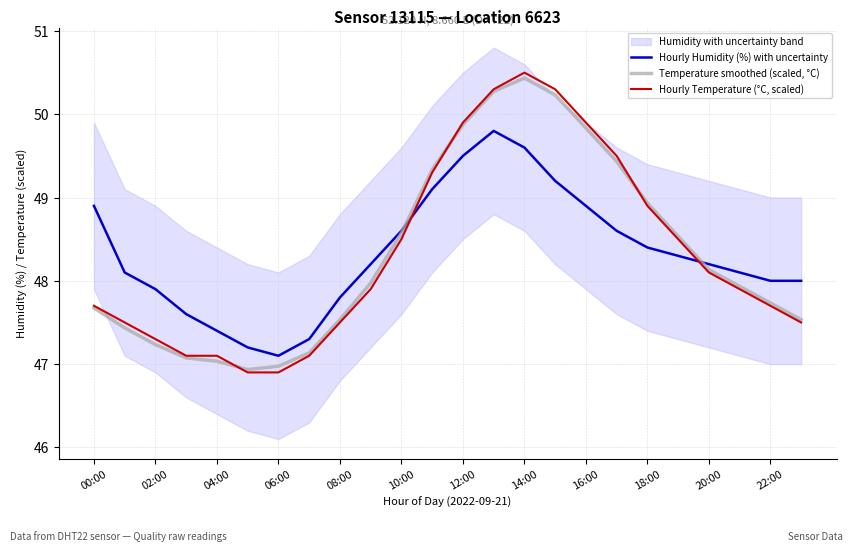

What is the label of the 1st point from the right?

23